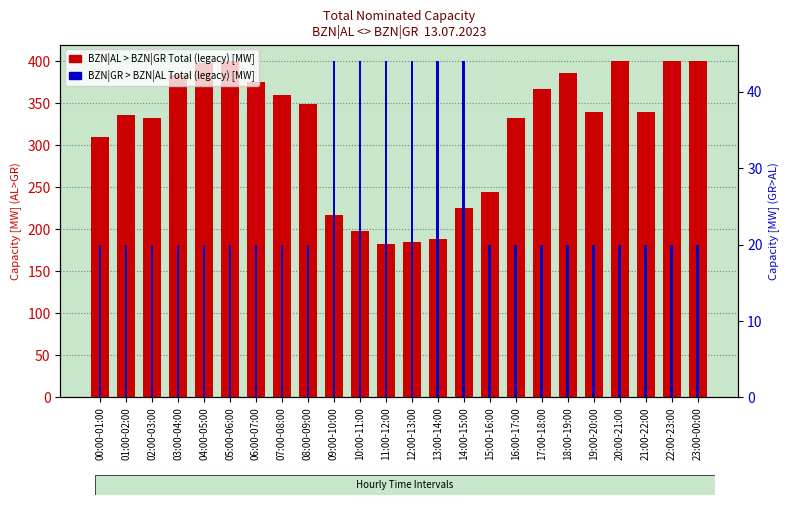

What is the total value across all series at 18:00-19:00?

406